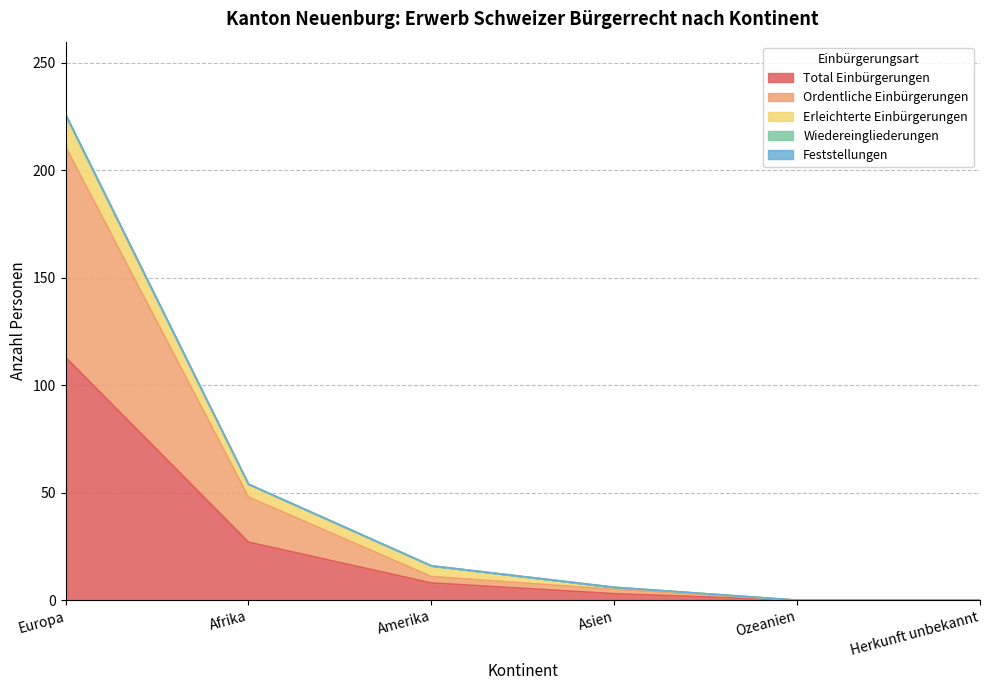

What is the label of the 2nd point from the right?

Ozeanien